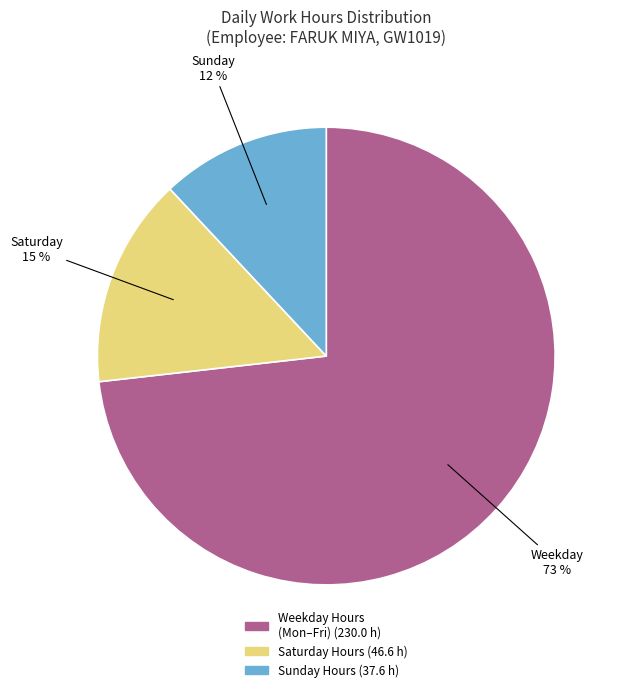

Is there a majority slice in this chart?

Yes